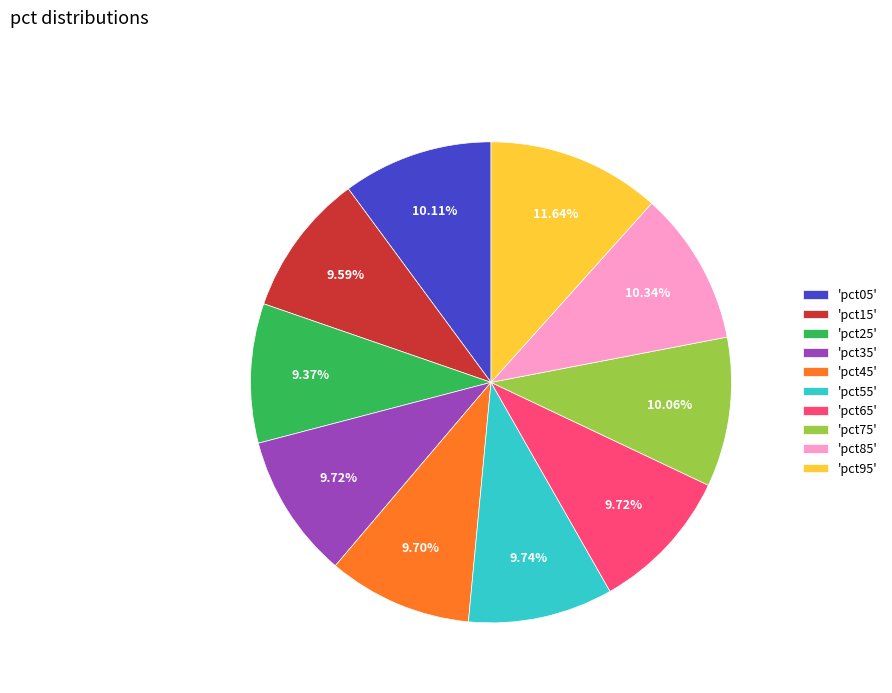

What is the largest slice in the pie chart?

'pct95'